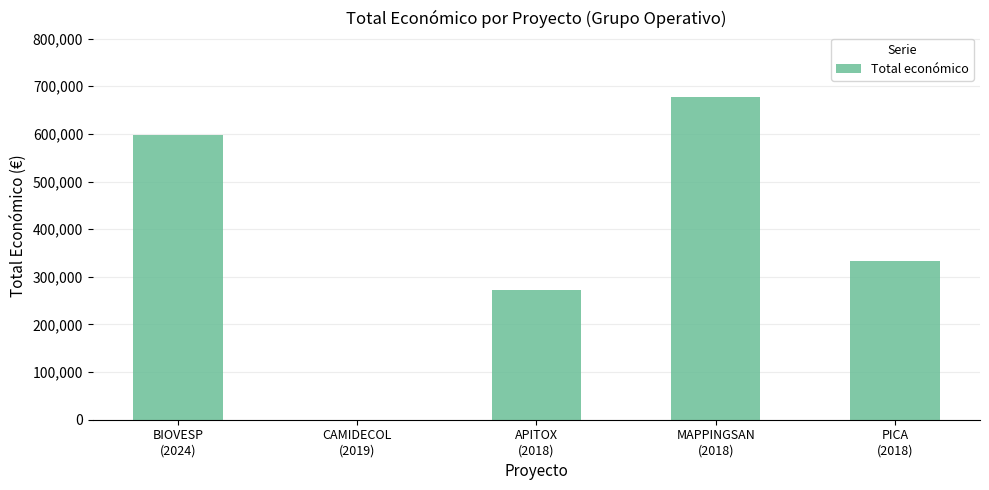

Reading left to right, extract all data points from this chart.

BIOVESP
(2024)=598139	CAMIDECOL
(2019)=0	APITOX
(2018)=271552	MAPPINGSAN
(2018)=677425	PICA
(2018)=333001